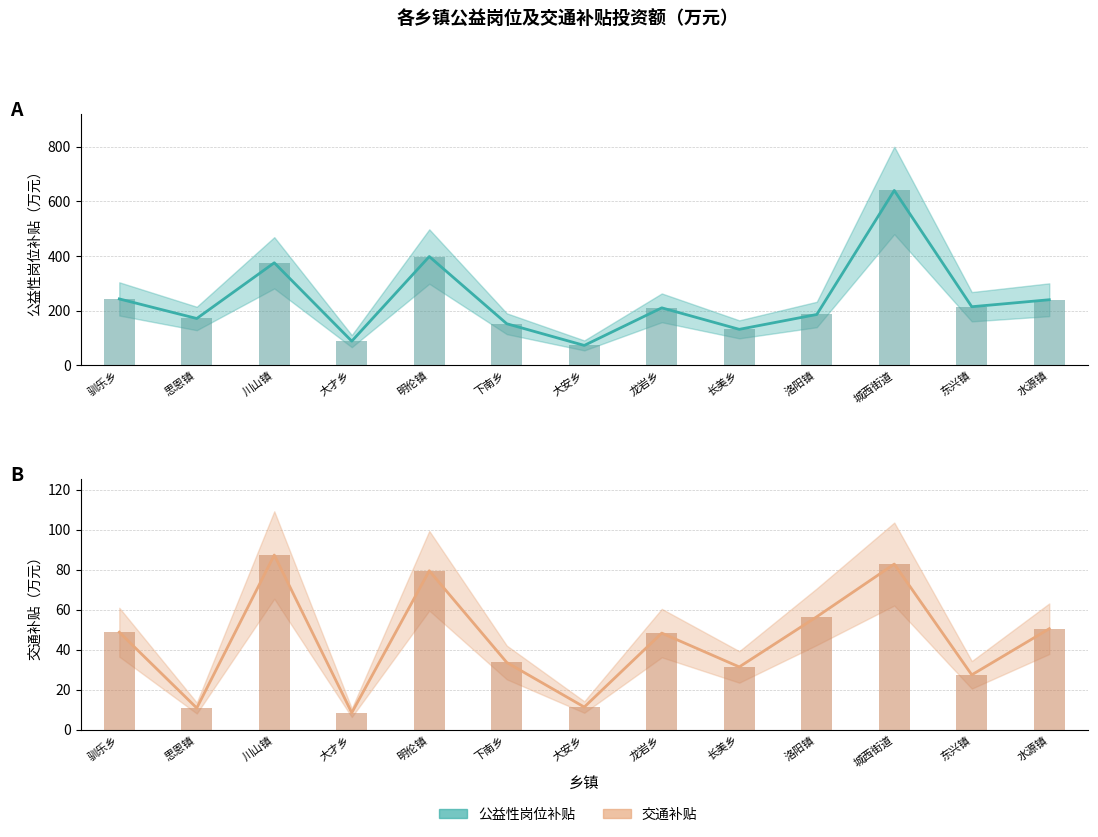

What is the highest value of the 公益性岗位补贴_bar series?

639.6